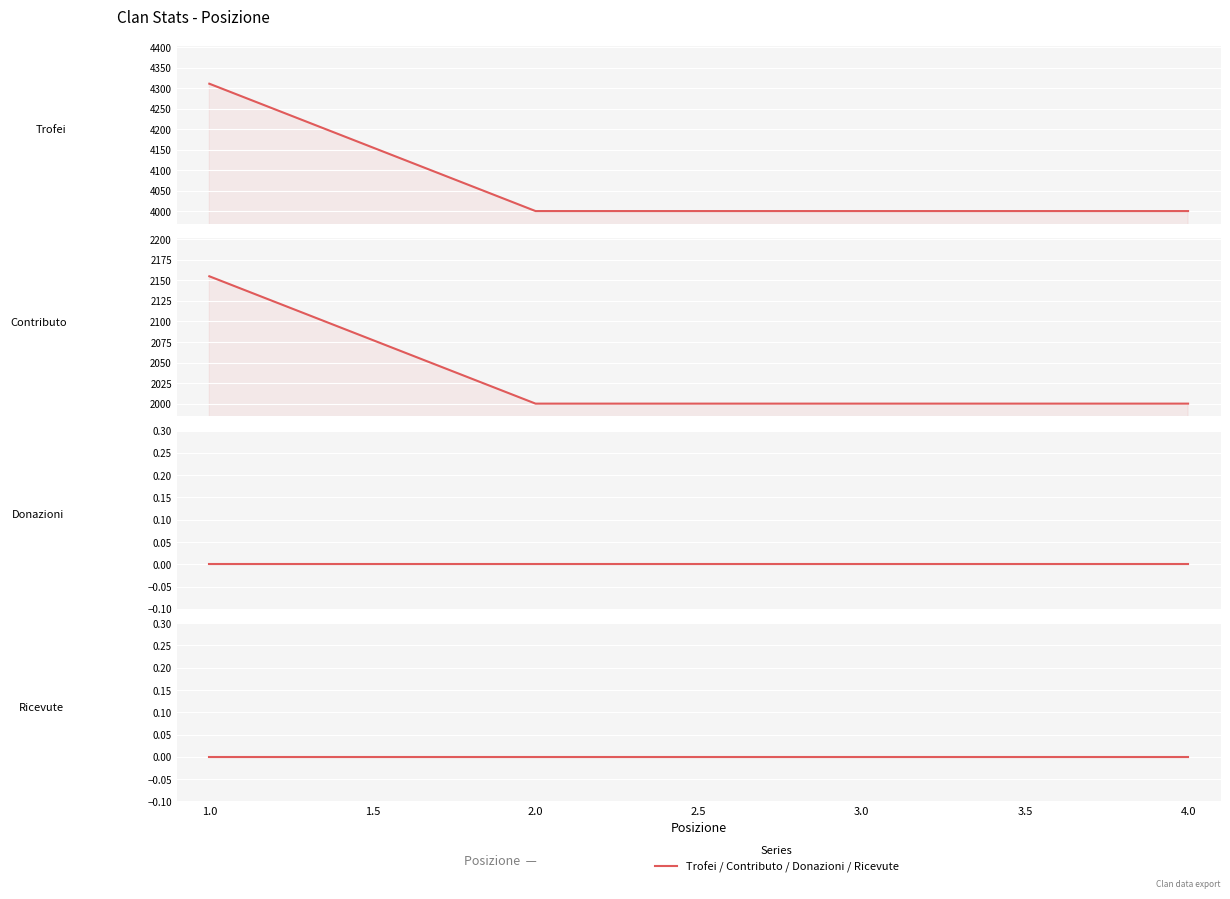

List the series in order of their peak value, lowest first.

Donazioni, Ricevute, Contributo, Trofei